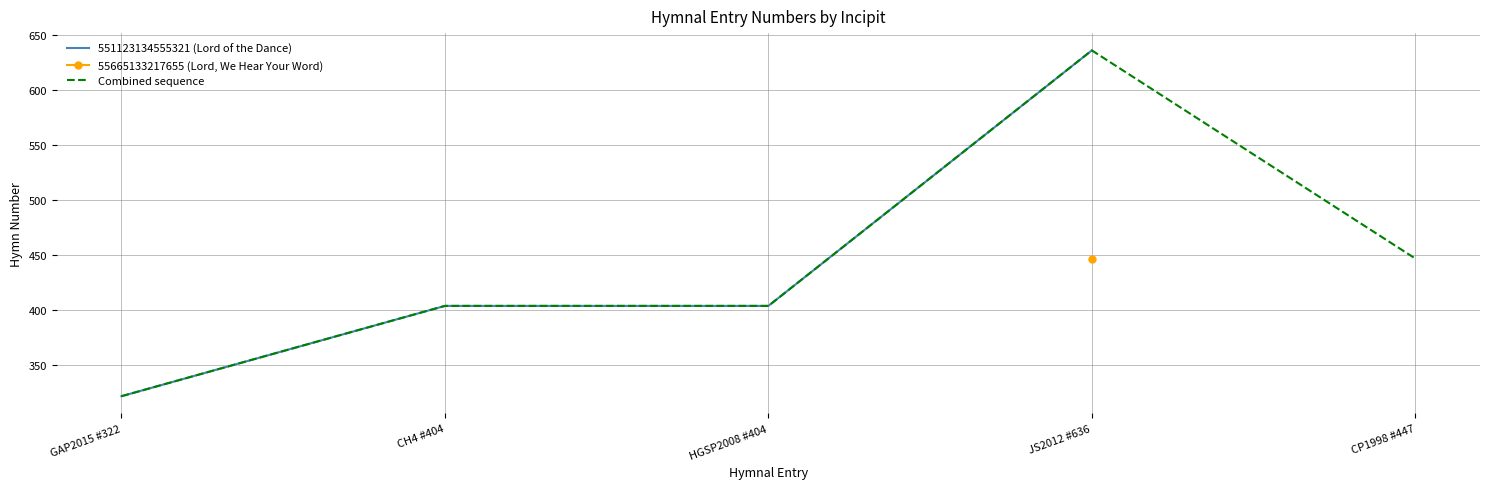

What is the difference between the maximum and second lowest values?

232